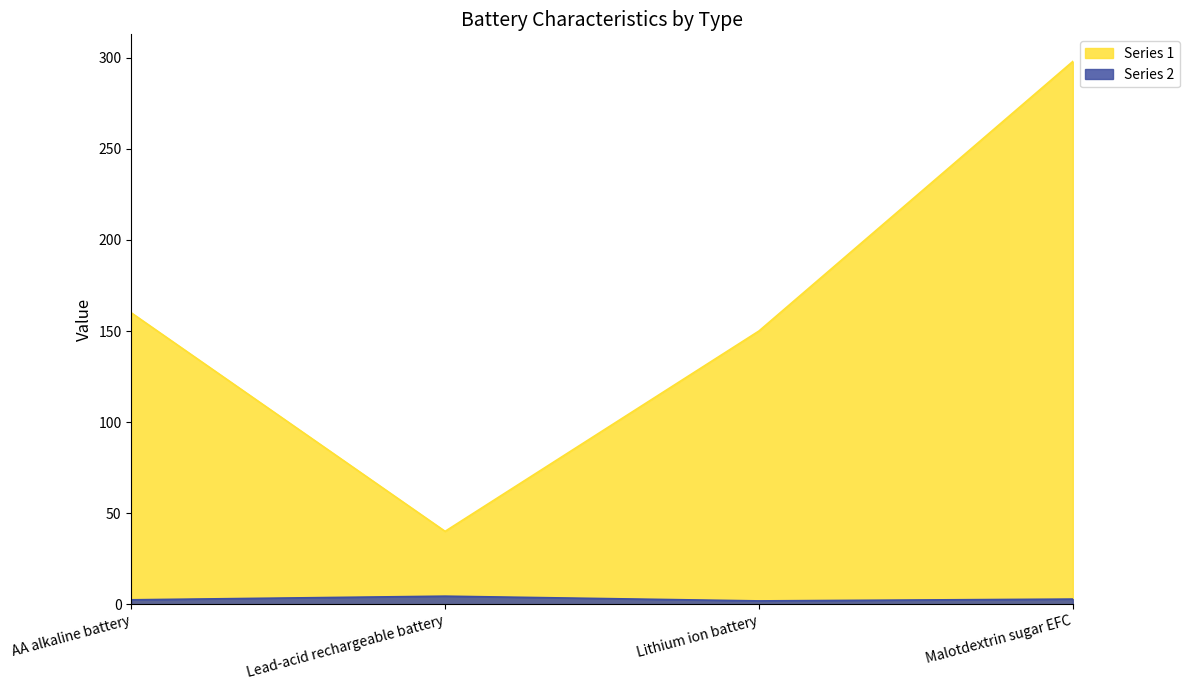

What is the label of the 1st point from the left?

AA alkaline battery